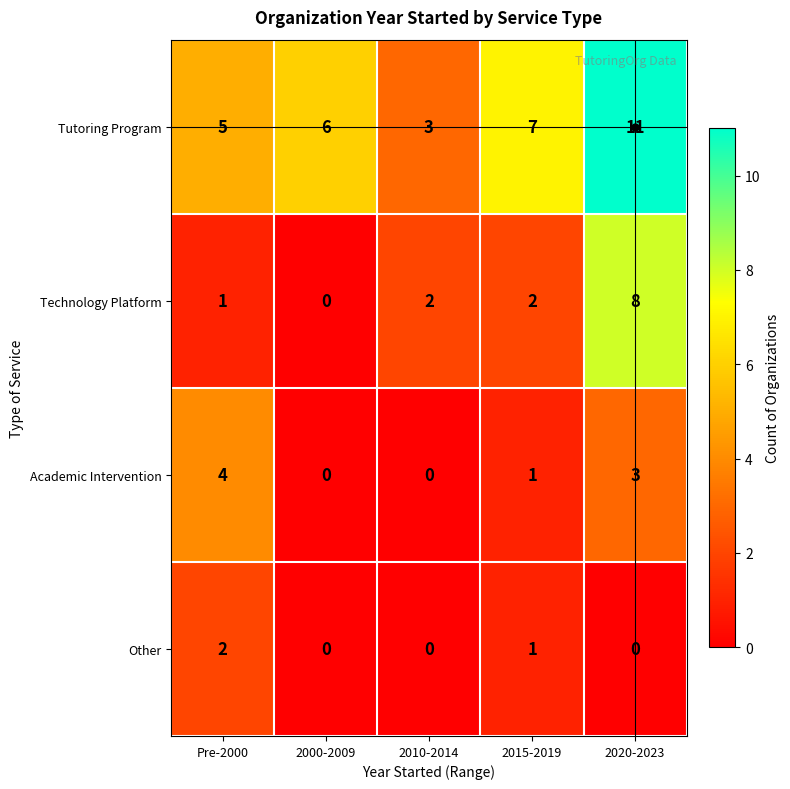

Rank the series by their maximum value, from lowest to highest.

Other, Academic Intervention, Technology Platform, Tutoring Program